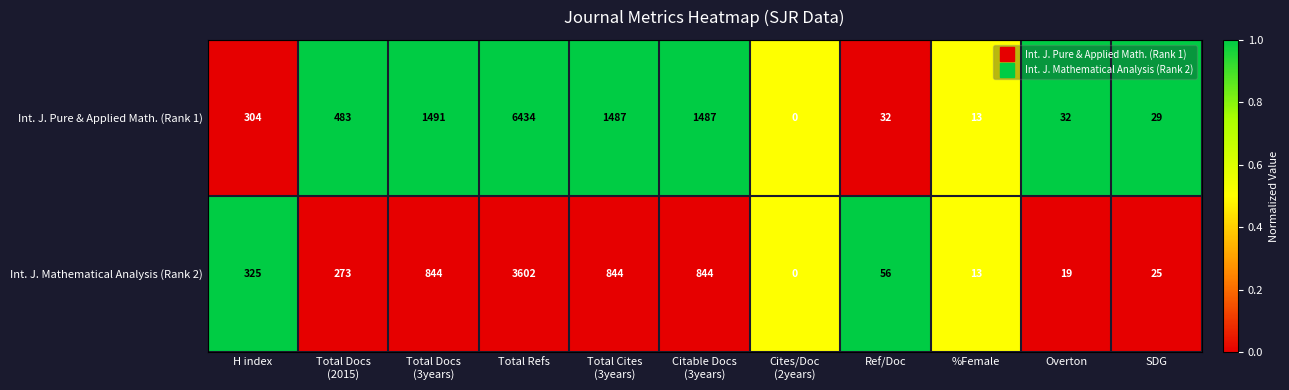

Which series has the largest total across all categories?

Int. J. Pure & Applied Math. (Rank 1)